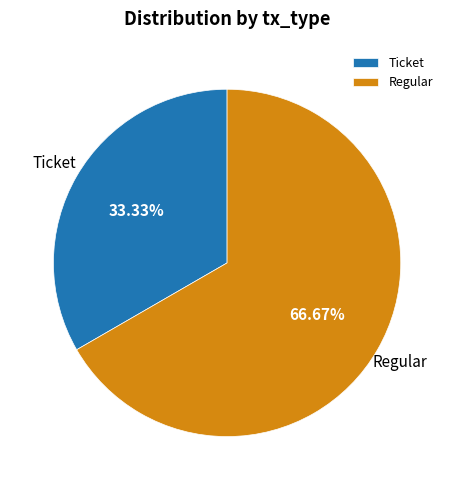

Approximately how many times larger is the value at Regular compared to Ticket?

2.0